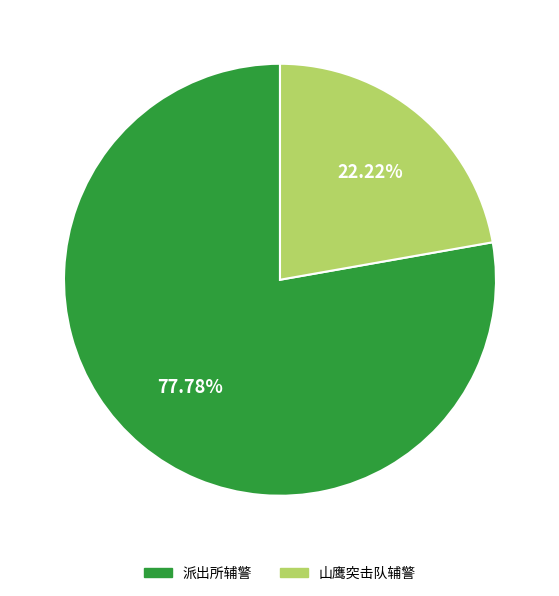

Which slice is the smallest?

山鹰突击队辅警